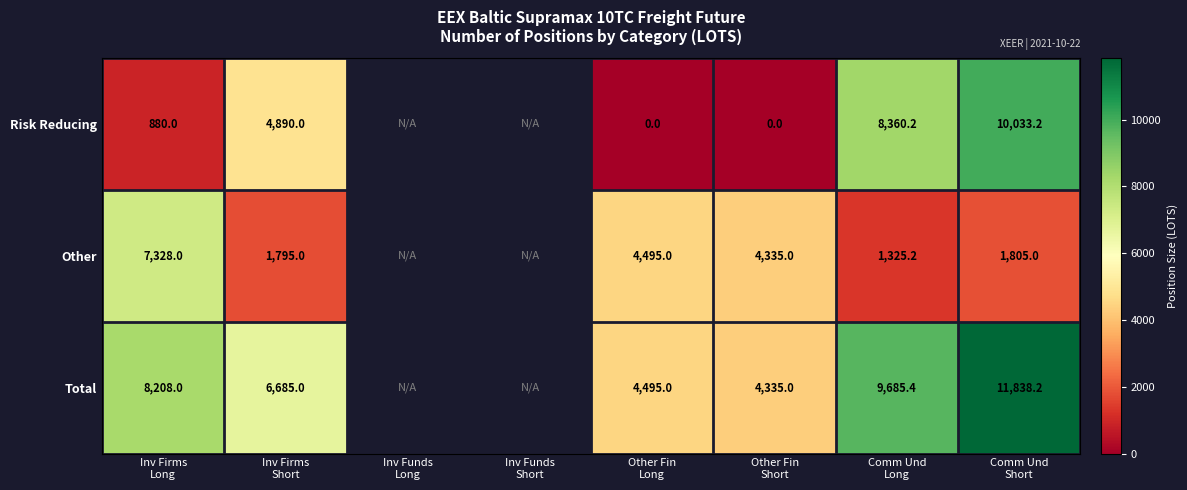

Is the value of Risk Reducing at Comm Und Long greater than the value of Other at Inv Funds Short?

No